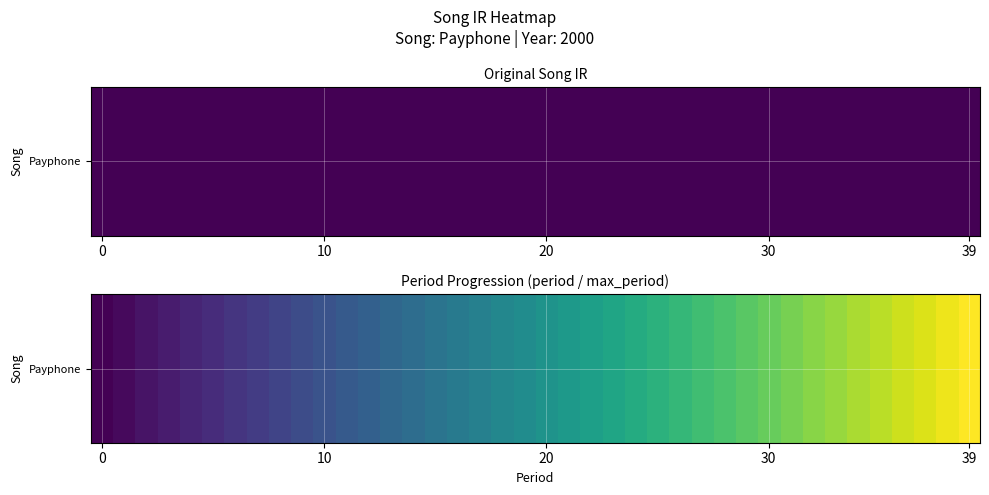

Between 29 and 12, which is larger?

29